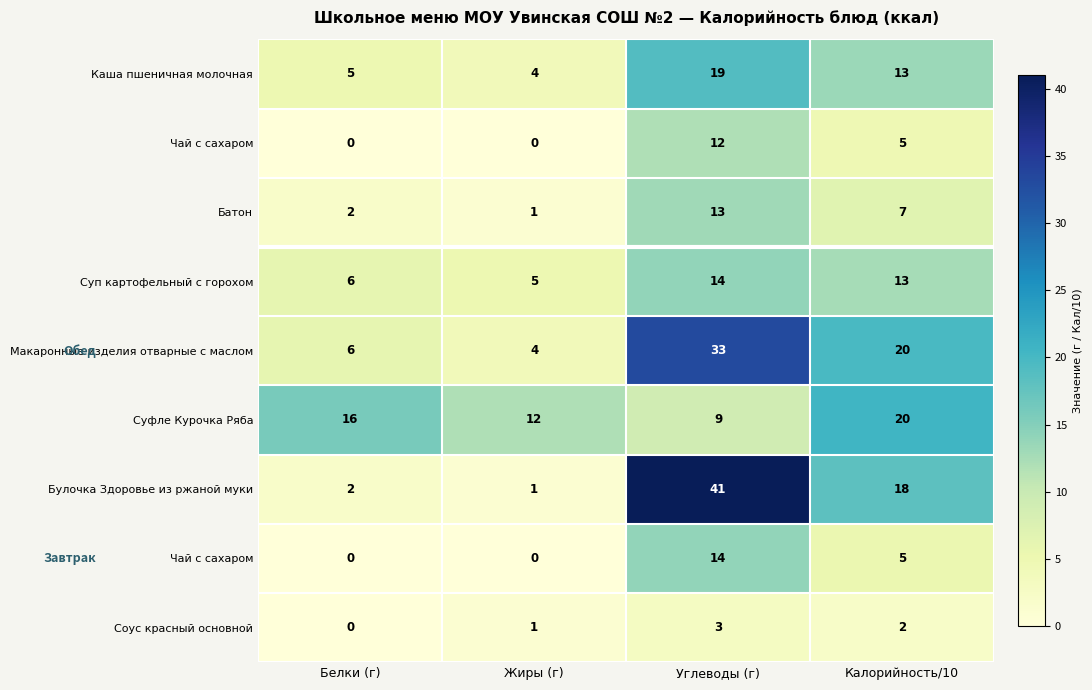

At how many categories does at least one series exceed 33?

1